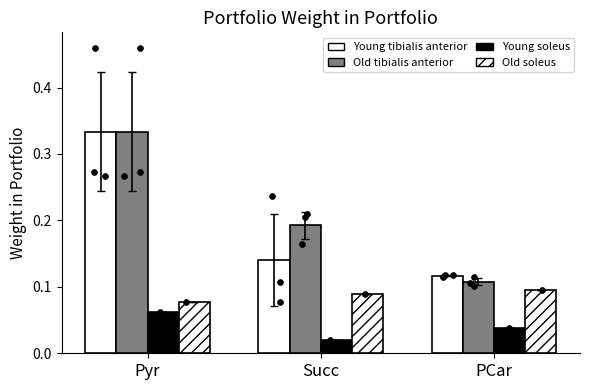

Which series reaches the minimum Y coordinate?

Young soleus